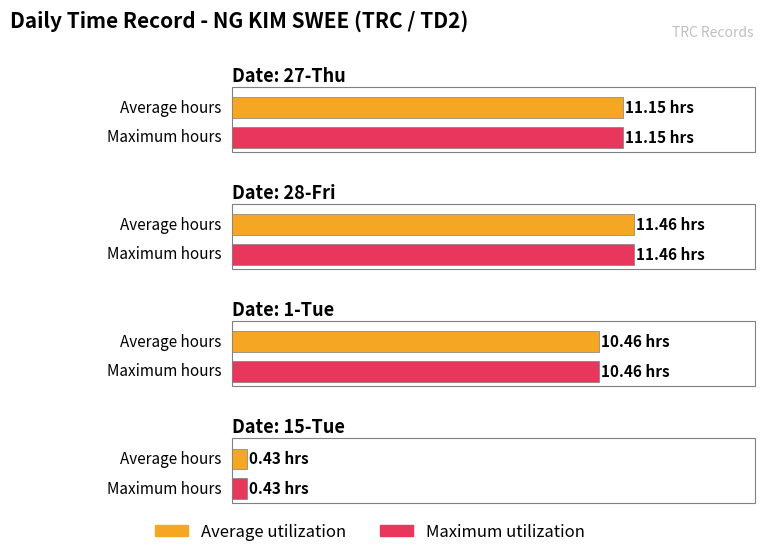

Which series has the largest total across all categories?

Average utilization